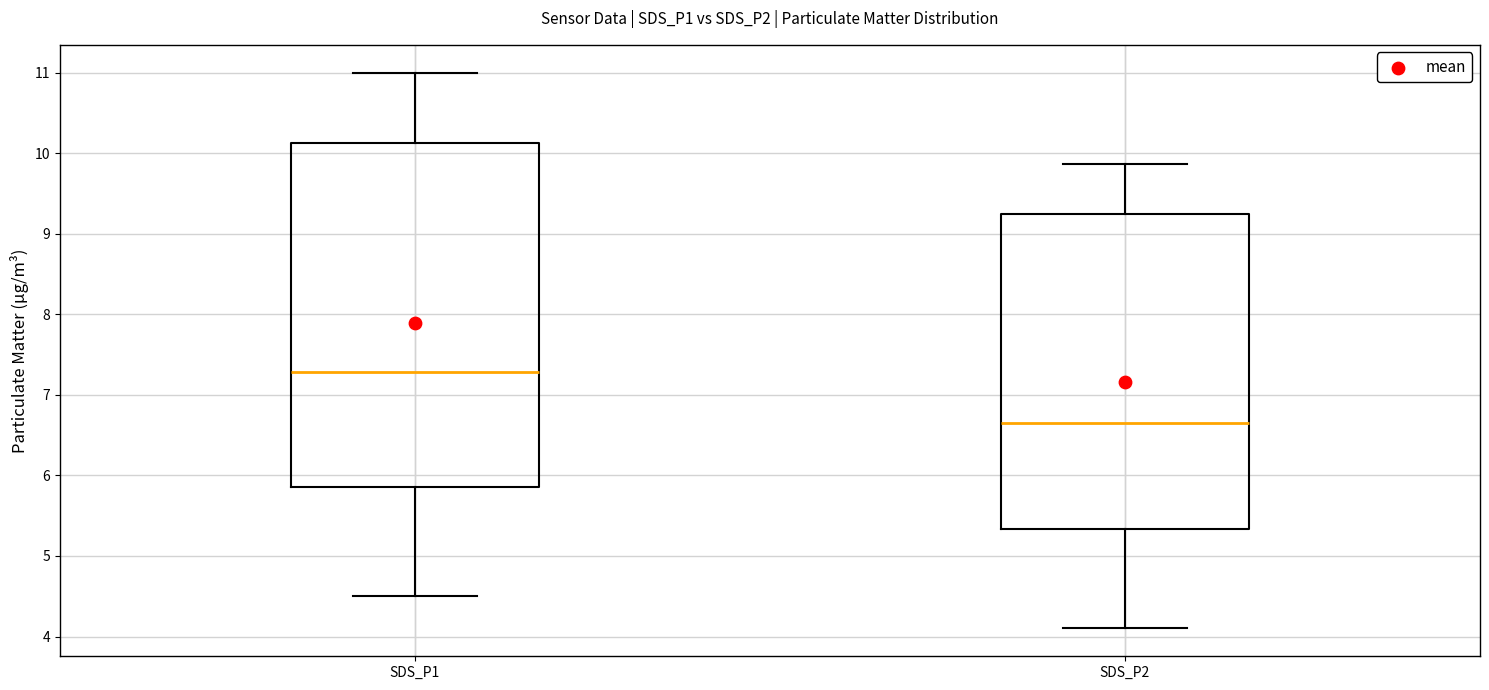

Which box's median line is the highest?

SDS_P1